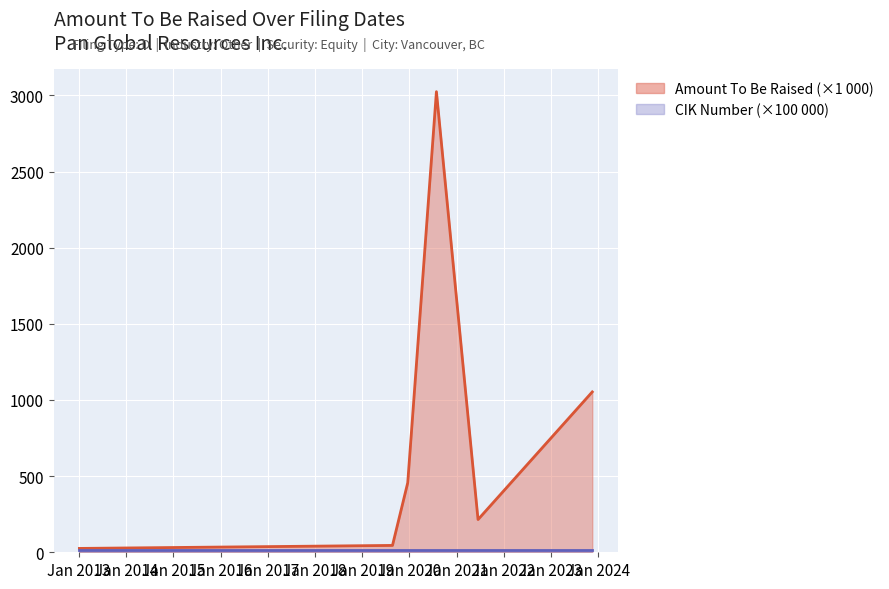

What is the ratio of the value at 2019-08-23 to the value at 2021-06-15?

0.2